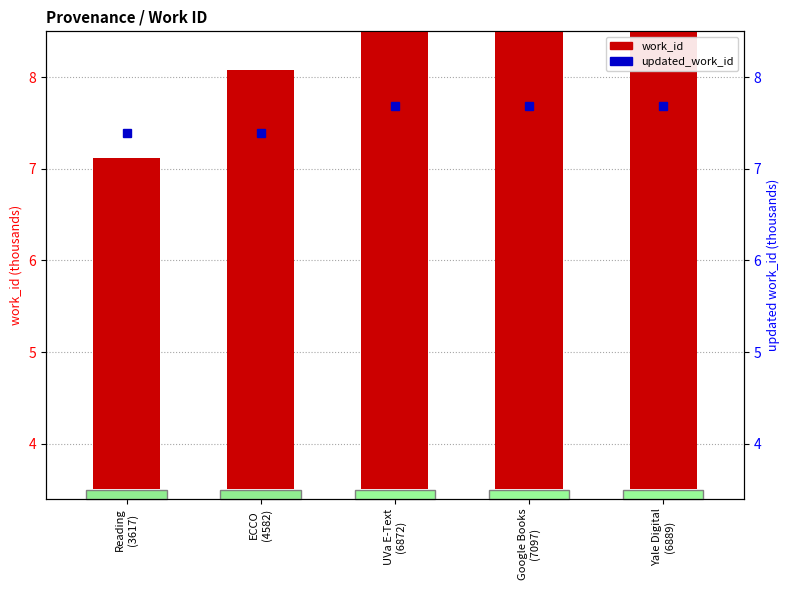

Reading right to left, what are all the values shown in this chart?

work_id: 6.9	7.1	6.9	4.6	3.6
updated_work_id: 7.7	7.7	7.7	7.4	7.4